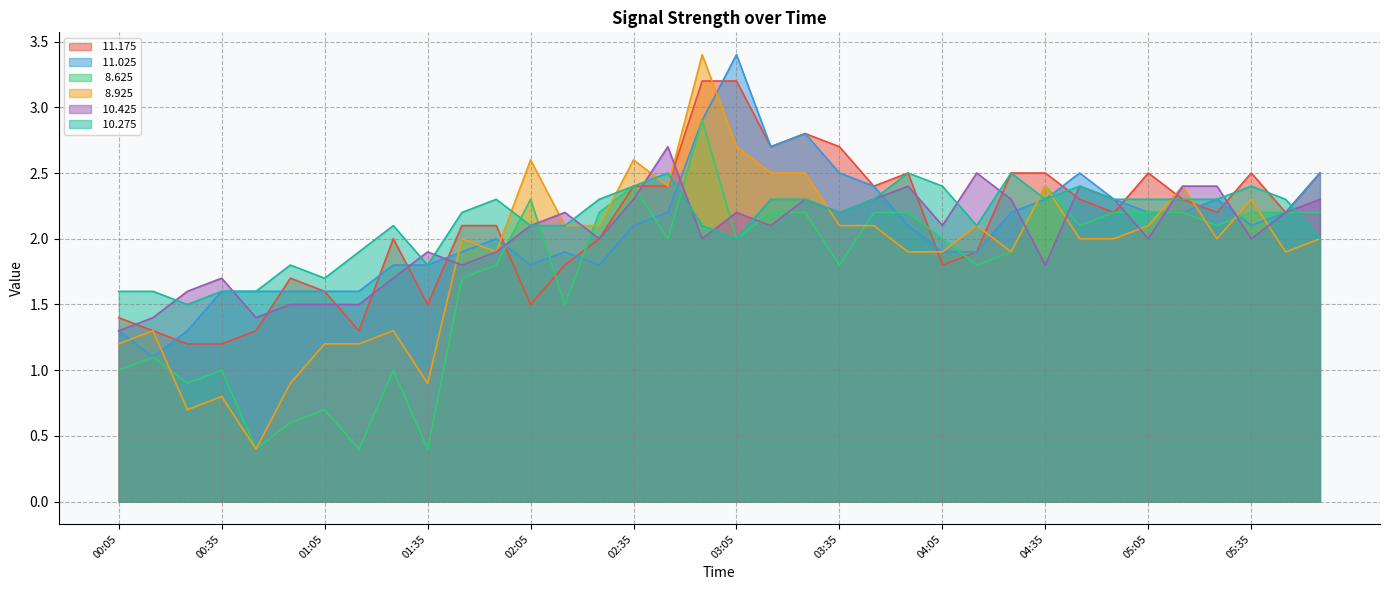

Count the number of categories in the chart.

36